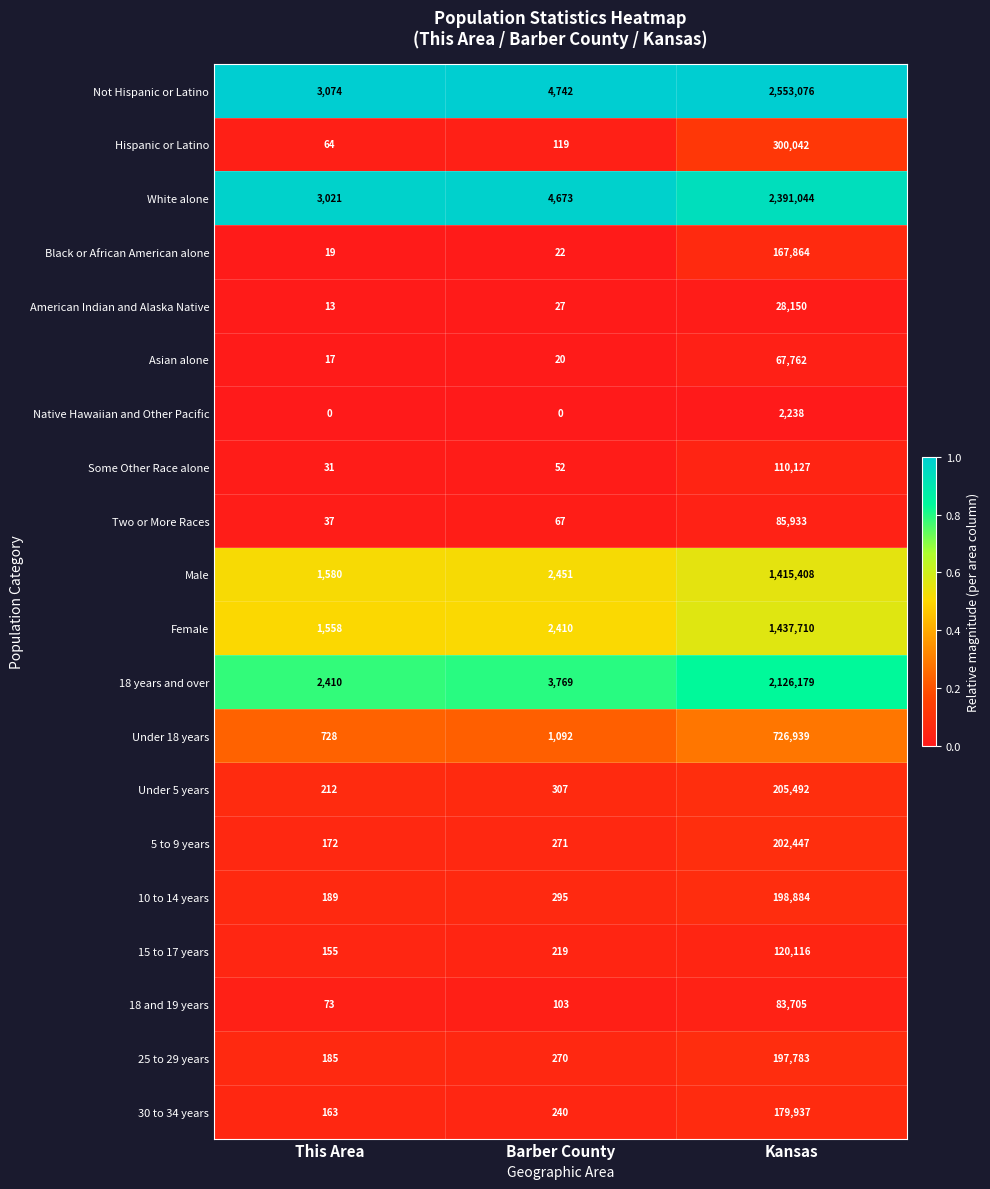

At Barber County, list the series in order from smallest to largest.

Native Hawaiian and Other Pacific, Asian alone, Black or African American alone, American Indian and Alaska Native, Some Other Race alone, Two or More Races, 18 and 19 years, Hispanic or Latino, 15 to 17 years, 30 to 34 years, 25 to 29 years, 5 to 9 years, 10 to 14 years, Under 5 years, Under 18 years, Female, Male, 18 years and over, White alone, Not Hispanic or Latino